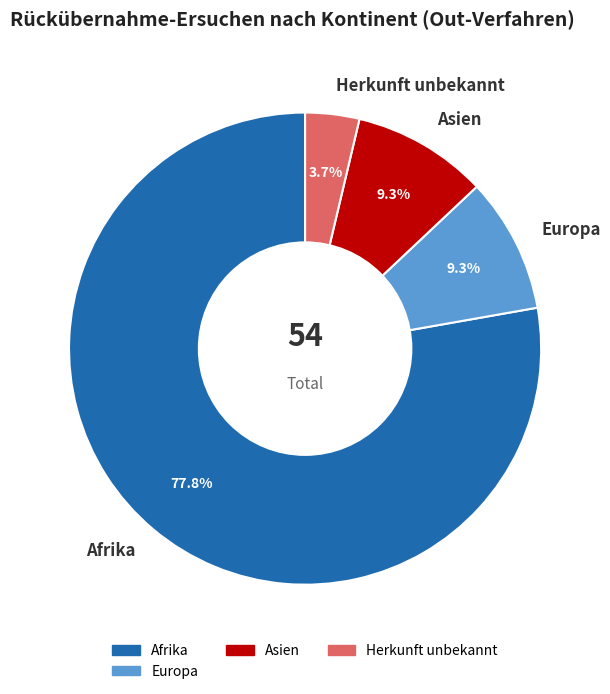

What percentage is the Europa slice, to the nearest percent?

9%